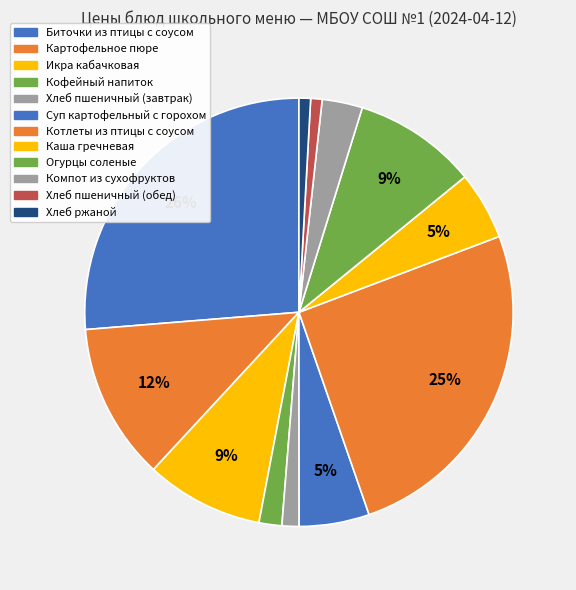

True or false: Огурцы соленые accounts for 24% of the total.

False